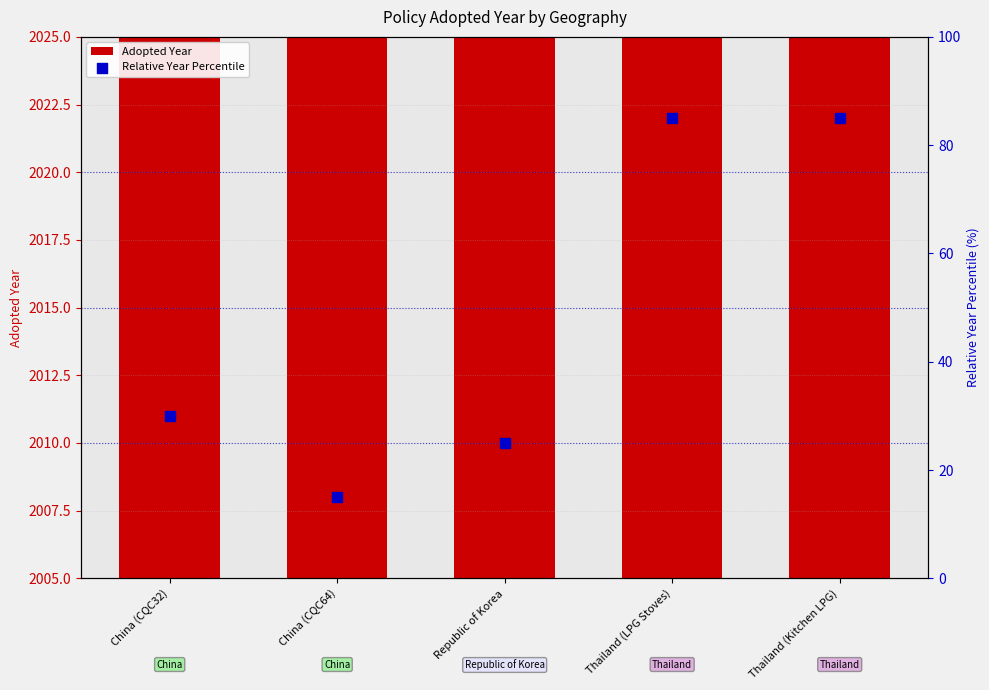

Which series has the largest total across all categories?

Adopted Year